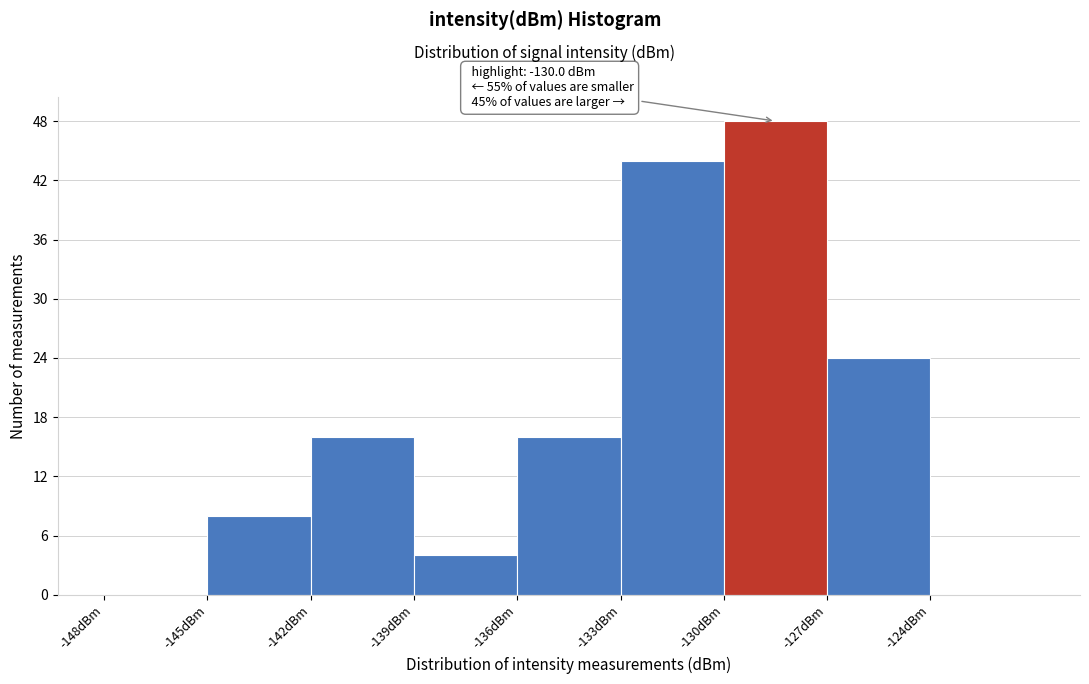

Over which range of the x-axis is the bar tallest?

-130 to -127